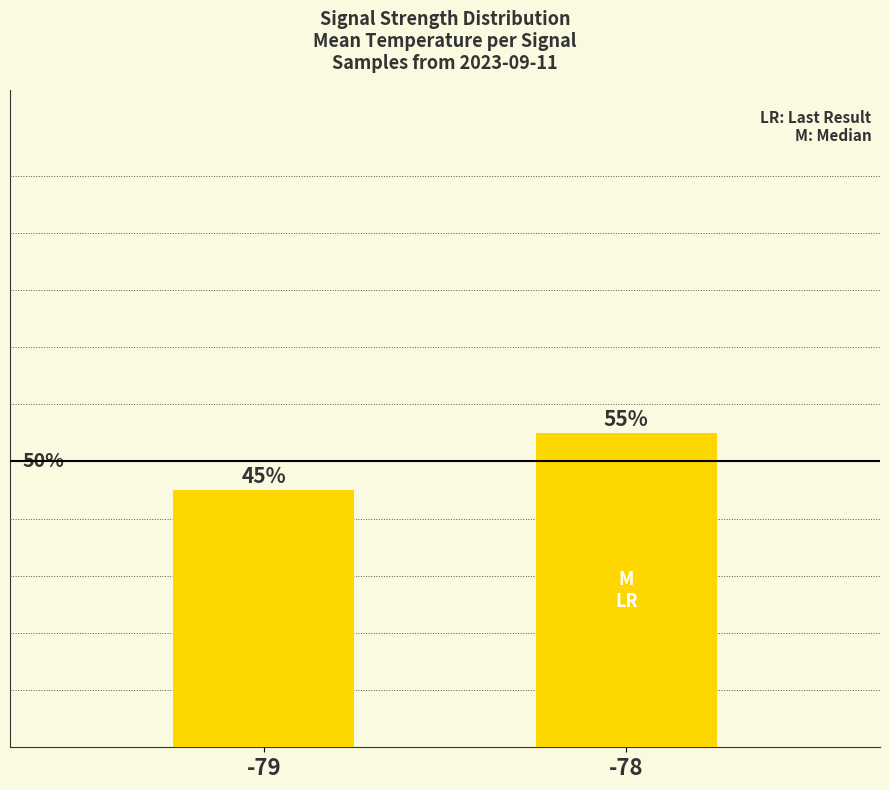

Rank the categories by value from highest to lowest.

-78, -79